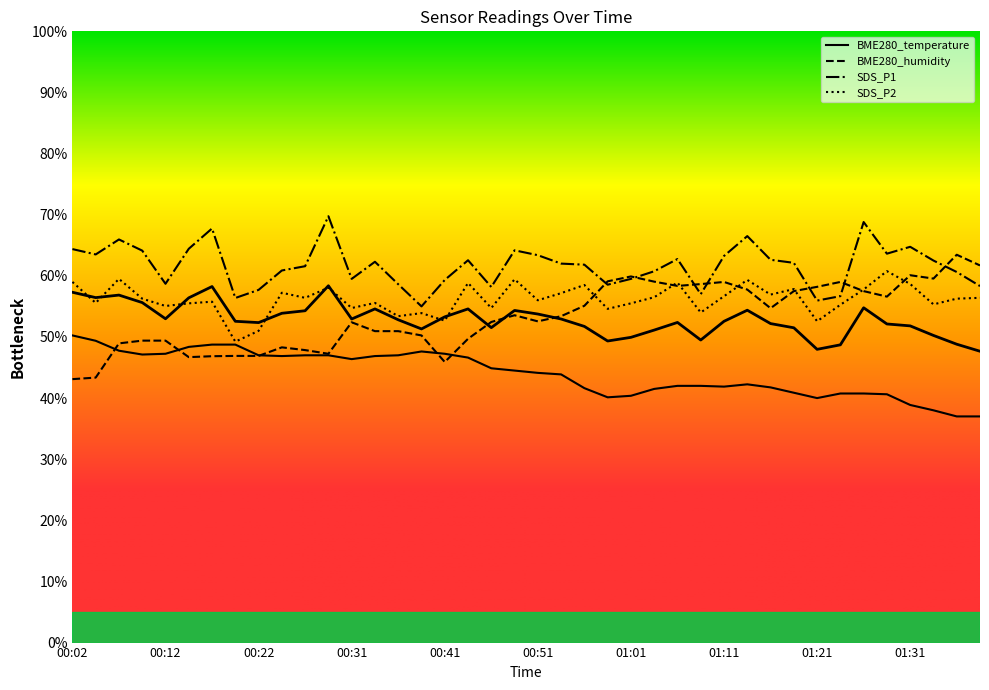

True or false: SDS_P2 and BME280_temperature cross at least once.

False